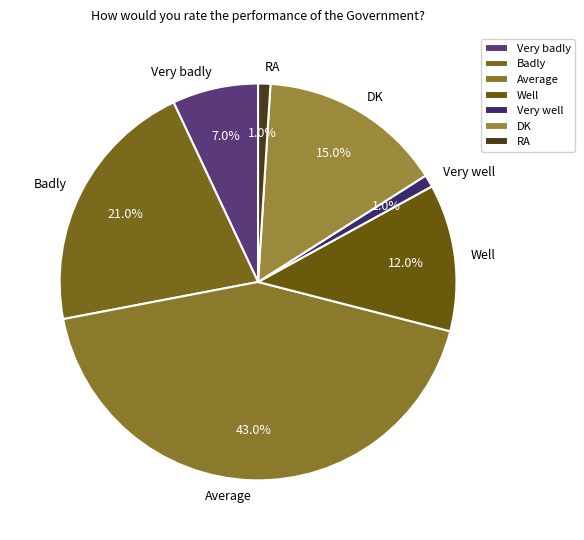

To the nearest percent, what percentage of the pie is Well?

12%